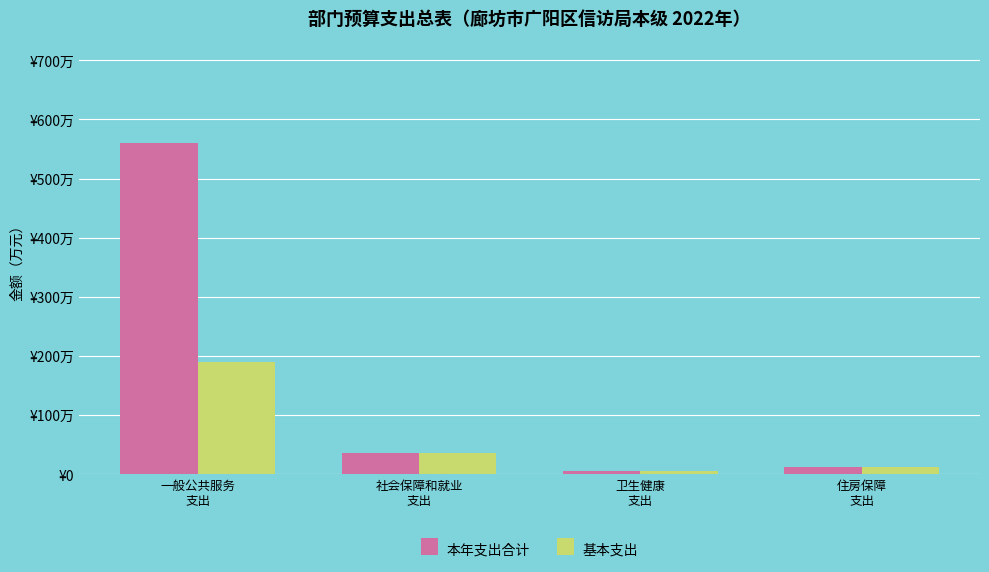

Reading left to right, list all the values displayed in this chart.

本年支出合计: 一般公共服务
支出=560.2	社会保障和就业
支出=35.4	卫生健康
支出=6.2	住房保障
支出=12.4
基本支出: 一般公共服务
支出=190.2	社会保障和就业
支出=35.4	卫生健康
支出=6.2	住房保障
支出=12.4